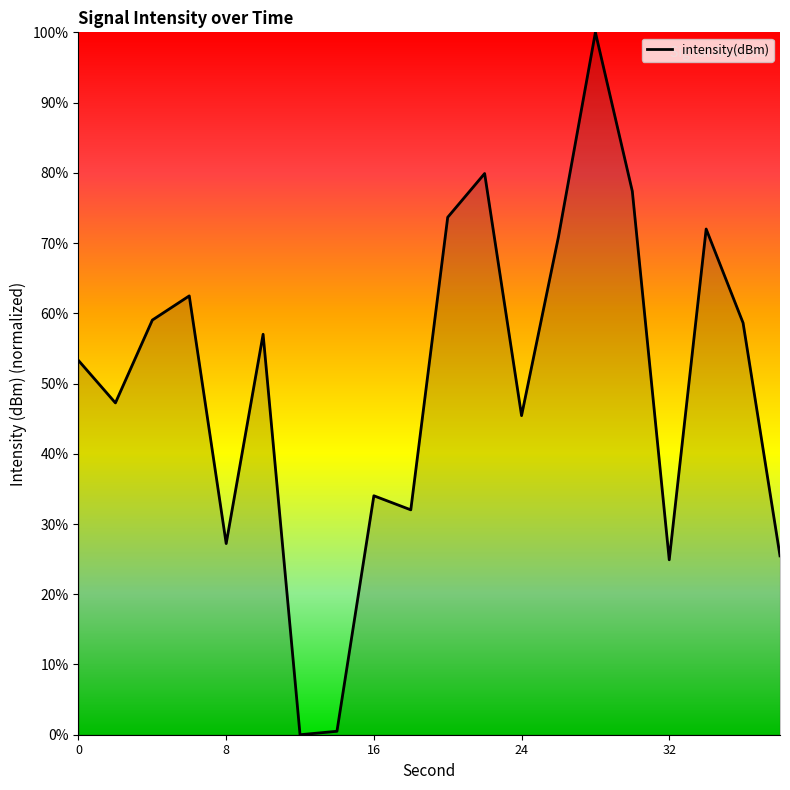

How many values exceed 57?

10